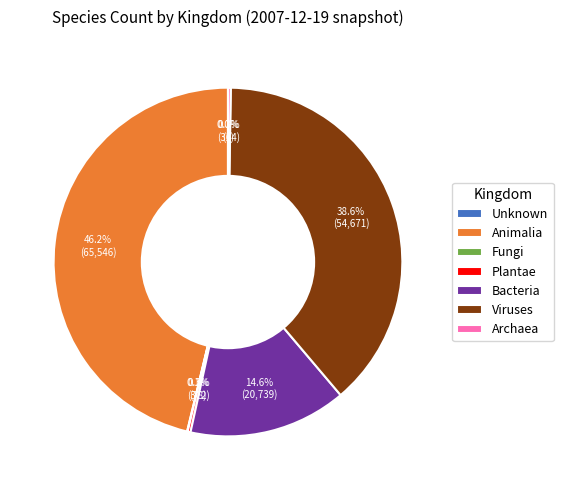

What is the largest slice in the pie chart?

Animalia